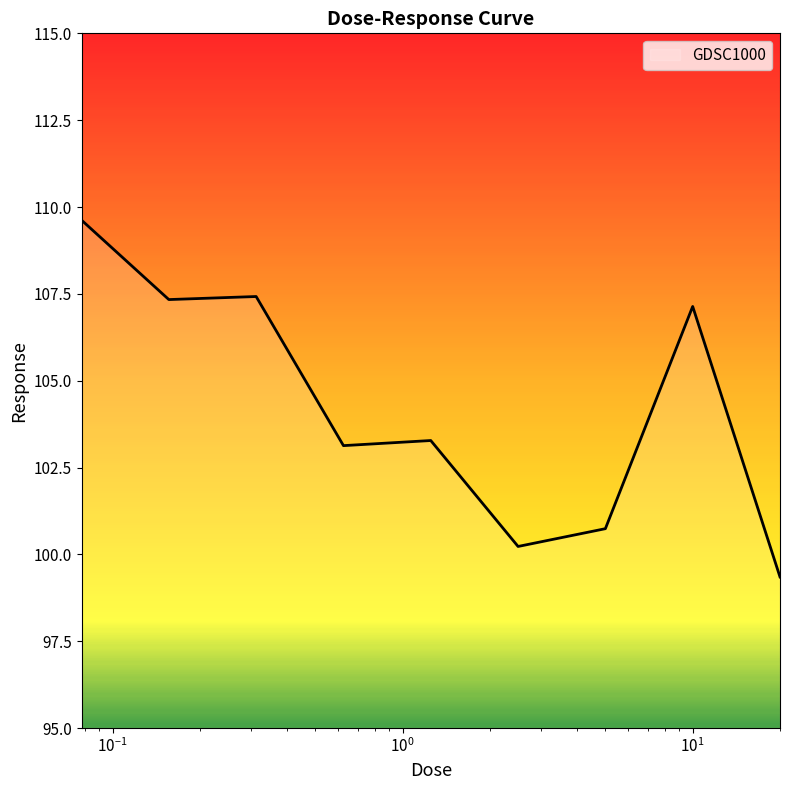

What is the maximum value shown in the chart?

109.6